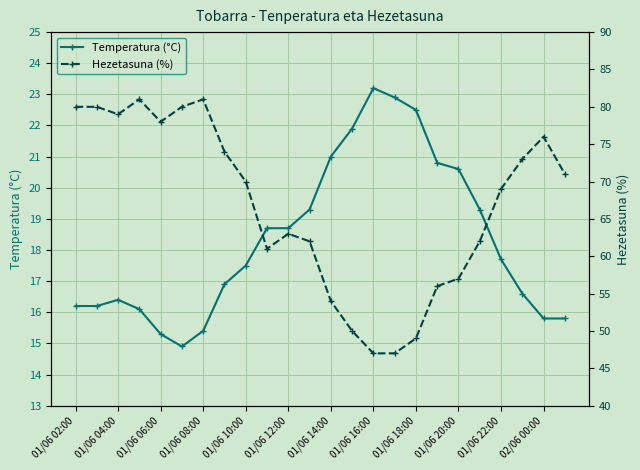

The value of Hezetasuna (%) at 17 is 86.4. True or false?

False